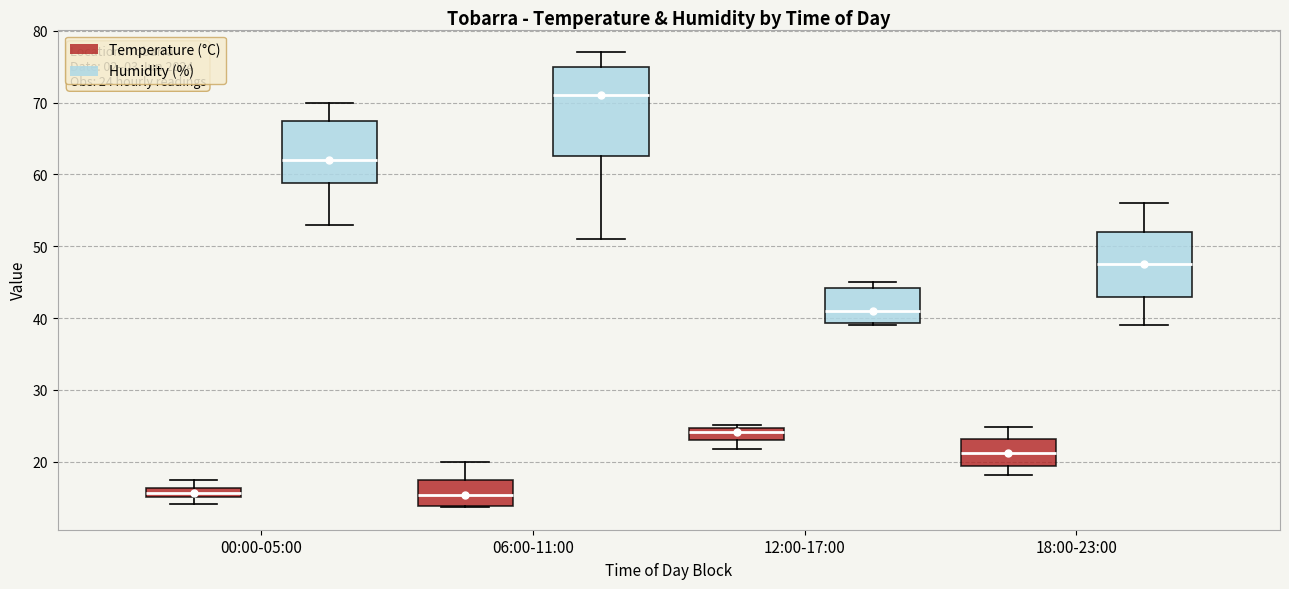

Comparing the boxes themselves (not the whiskers), which one is the tallest?

06:00-11:00 (Humidity (%))